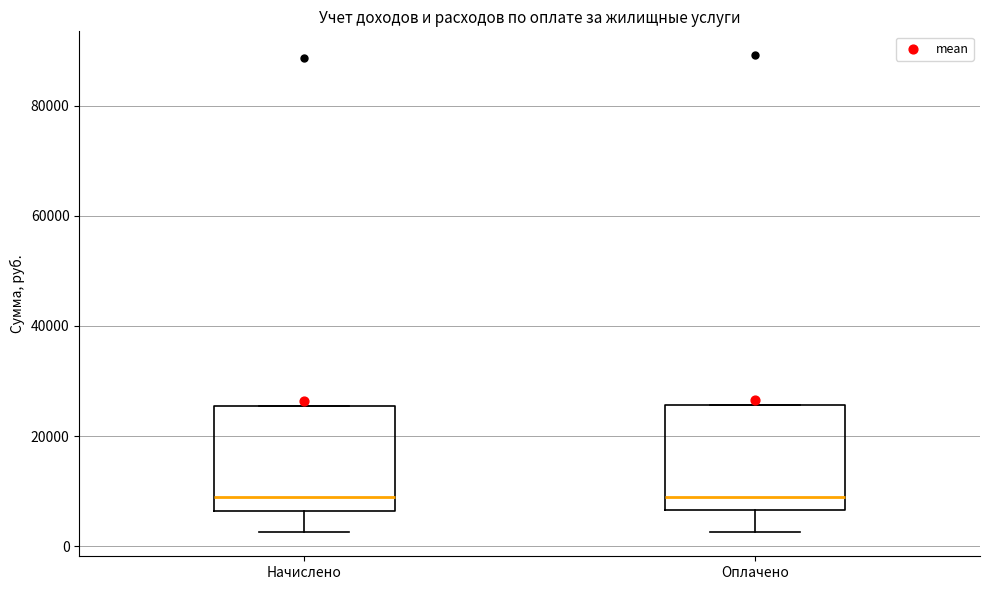

Where is the upper edge of the box for Начислено on the y-axis? The values are not printed on the chart, so give them approximately, as read against the axis.

26000